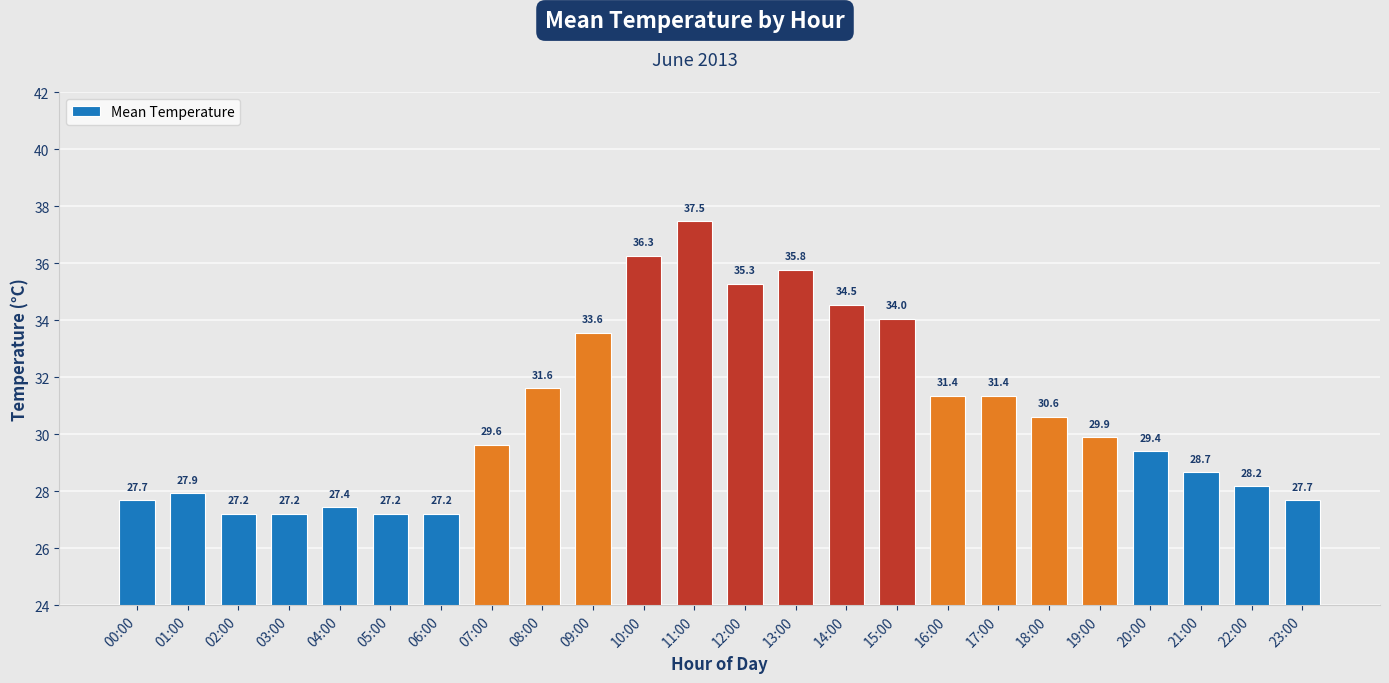

Where does the data first go above 29?

07:00